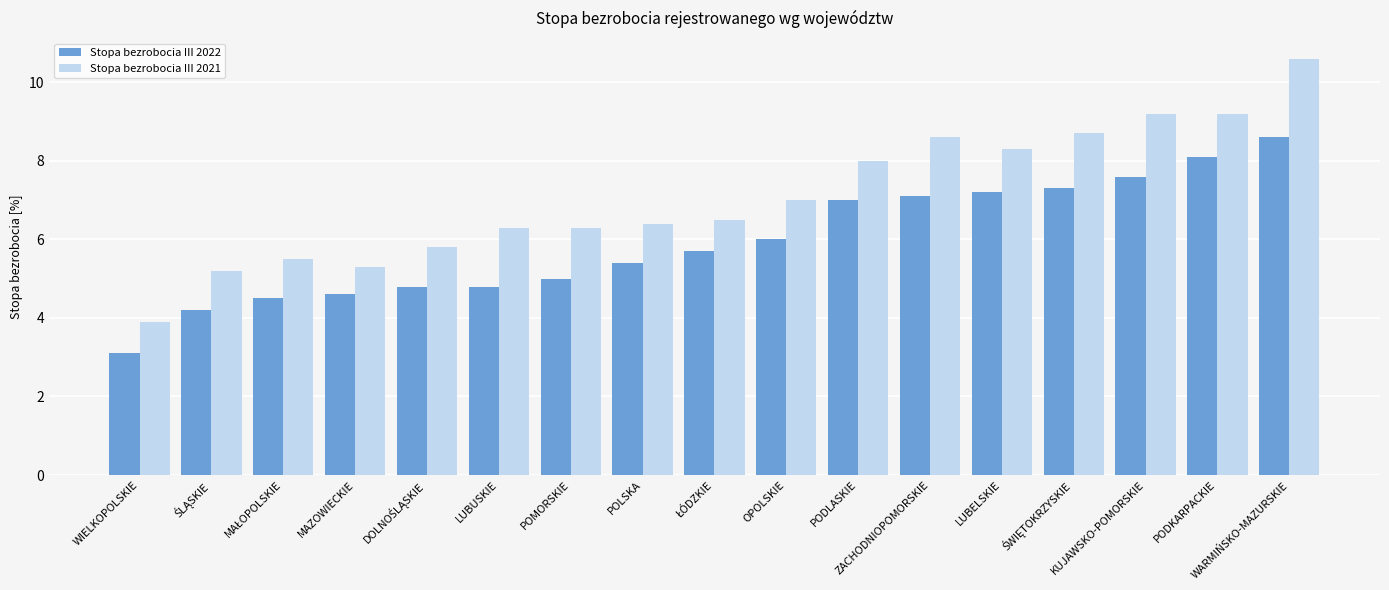

Rank the series by their average value, from highest to lowest.

Stopa bezrobocia III 2021, Stopa bezrobocia III 2022